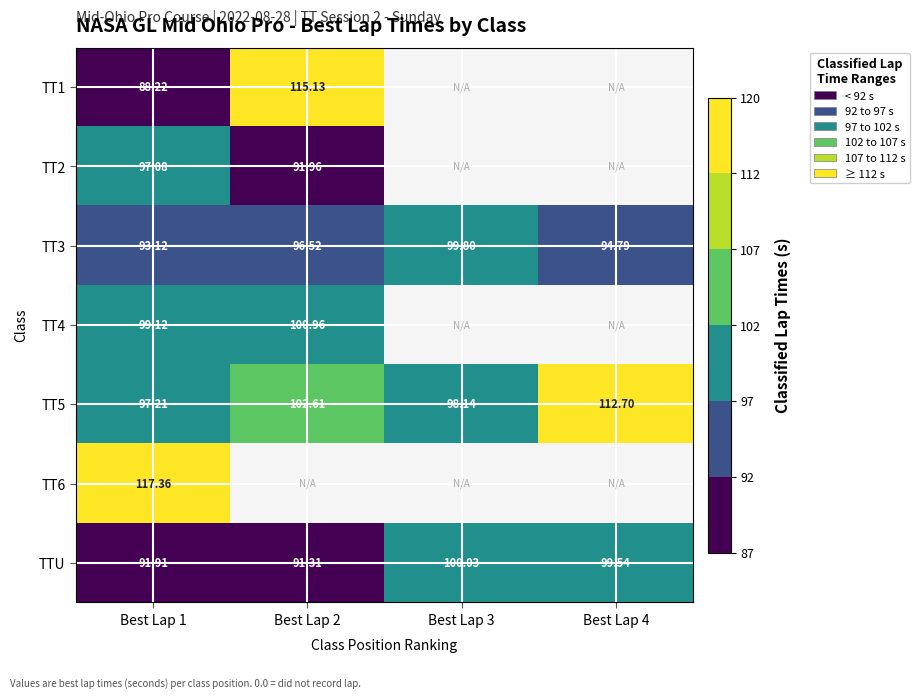

Rank the categories by TT3 value from highest to lowest.

Best Lap 3, Best Lap 2, Best Lap 4, Best Lap 1